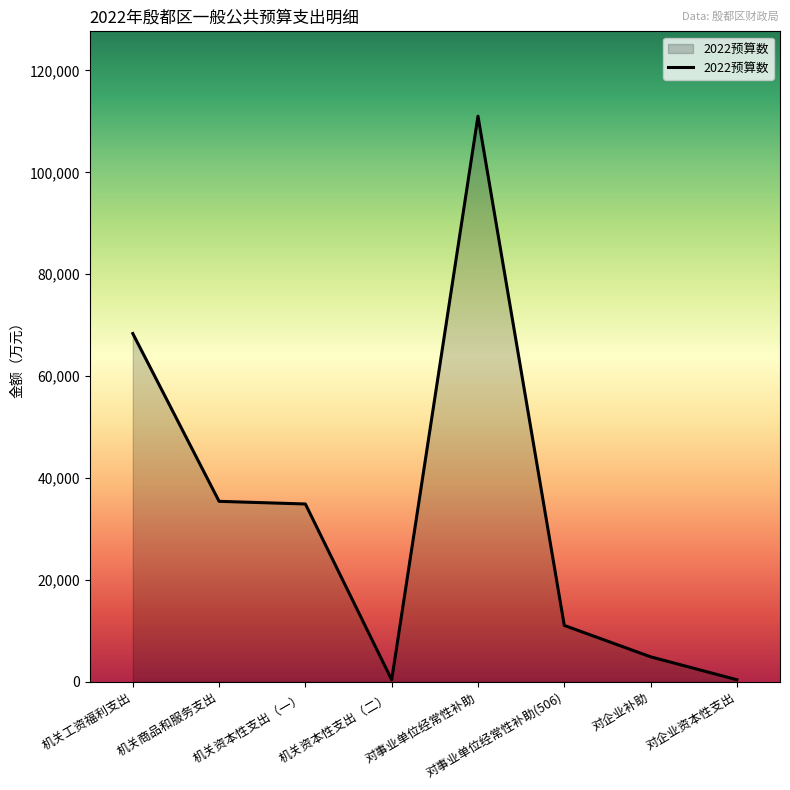

Where is the data nearest to the value 55694?

机关工资福利支出